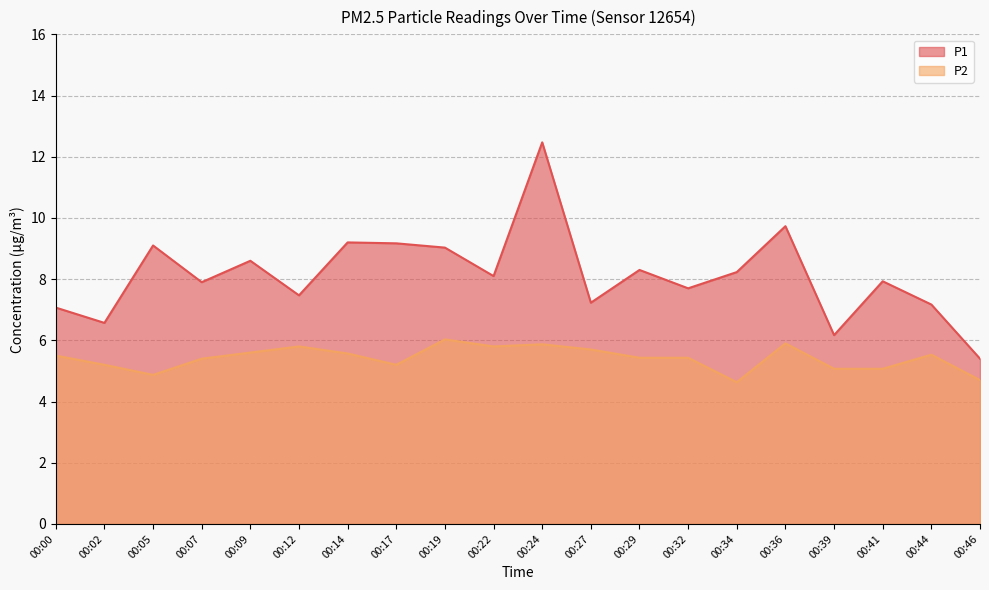

Does the chart display data point markers on the line(s)?

No